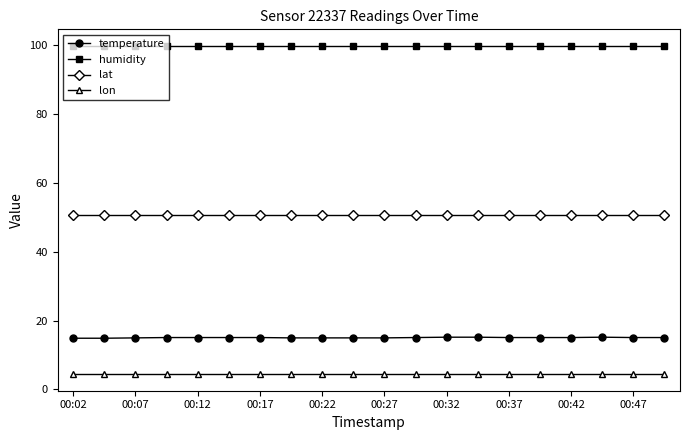

True or false: lon and lat cross at least once.

False